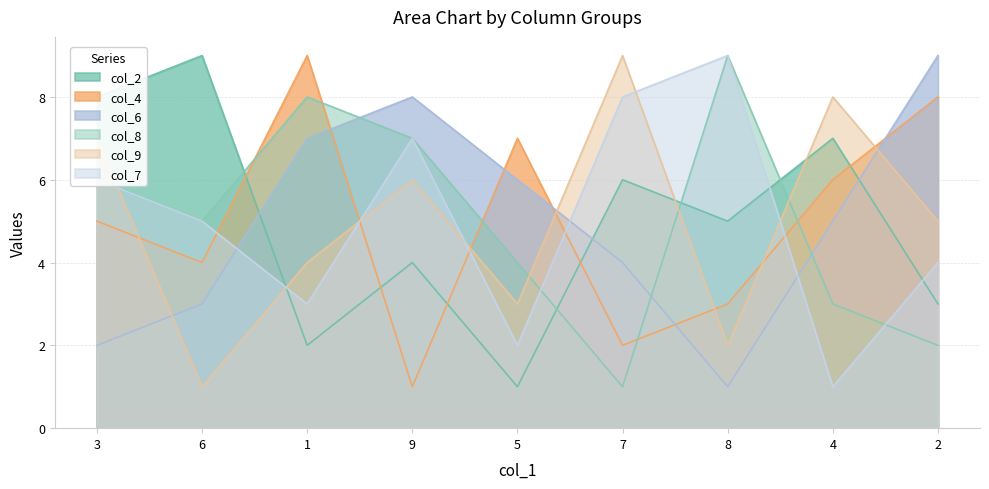

Reading right to left, extract all data points from this chart.

col_2: 3	7	5	6	1	4	2	9	8
col_4: 8	6	3	2	7	1	9	4	5
col_6: 9	5	1	4	6	8	7	3	2
col_8: 2	3	9	1	4	7	8	5	6
col_9: 5	8	2	9	3	6	4	1	7
col_7: 4	1	9	8	2	7	3	5	6